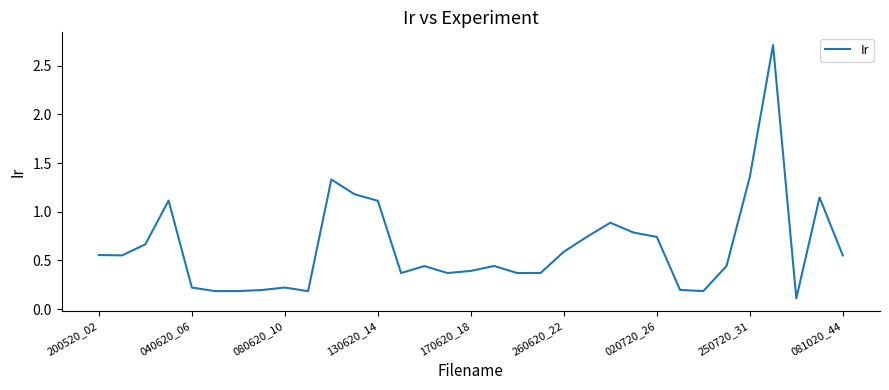

What is the greatest value displayed?

2.7